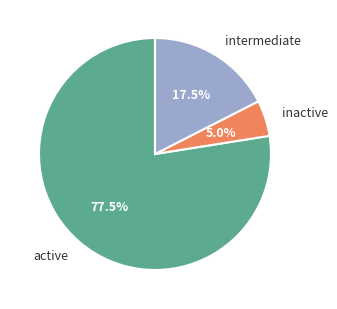

Which slice represents more than half of the pie?

active